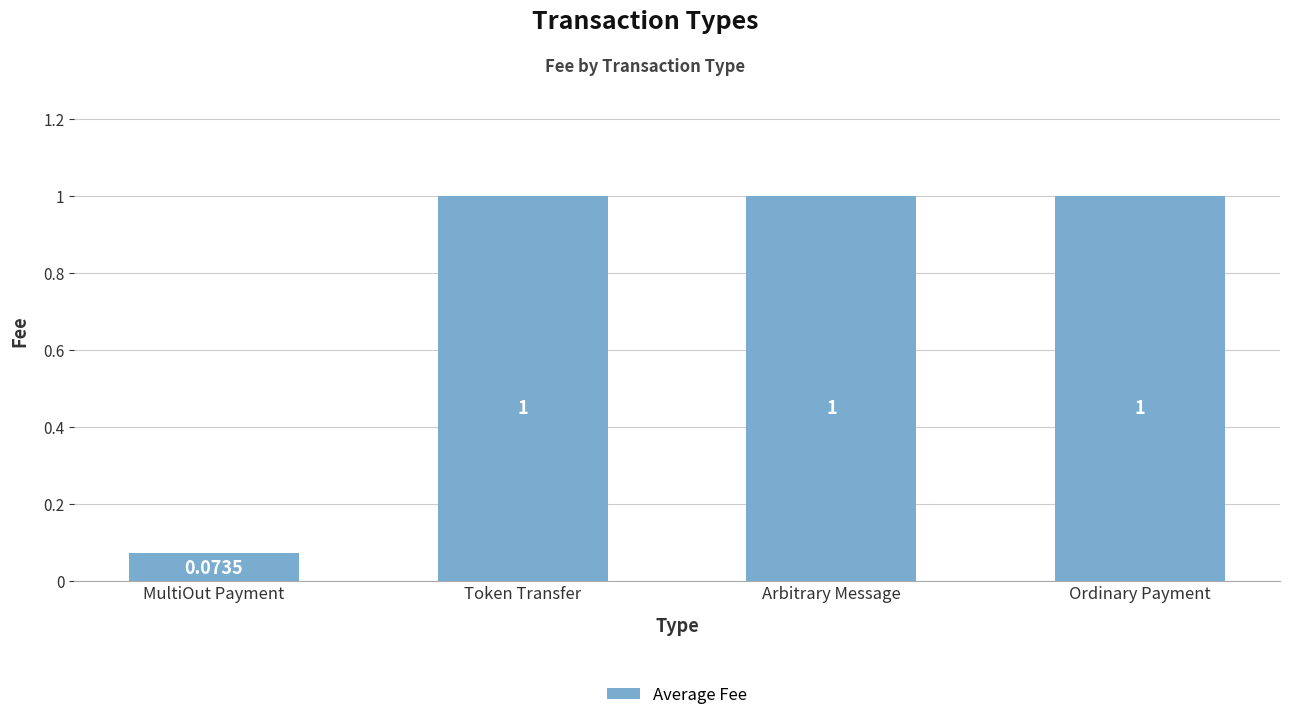

Which category has the lowest value across all series?

MultiOut Payment